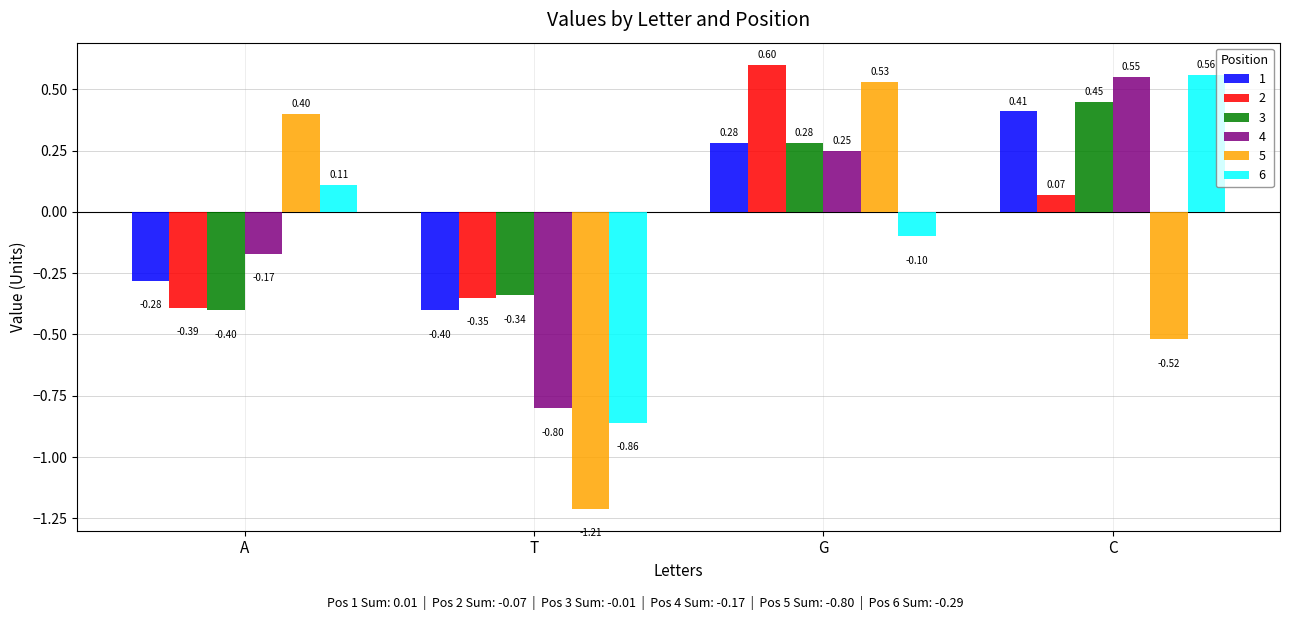

True or false: 6 has a value of -0.5 at T.

False